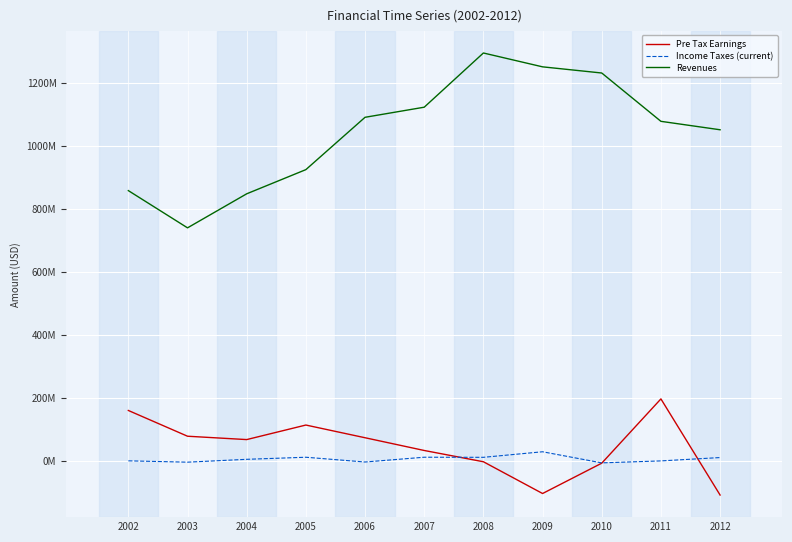

Reading left to right, extract all data points from this chart.

Pre Tax Earnings: 159571000	77721000	67047000	113253000	72898000	32404000	-3415000	-104347000	-7956000	196327000	-109185000
Income Taxes (current): -502000	-4733000	4340000	10918000	-4218000	10986000	10669000	28325000	-6994000	-703000	9916000
Revenues: 858244000	739934000	848121000	924959000	1091251000	1123351000	1295620000	1251602000	1232013000	1078448000	1051618000